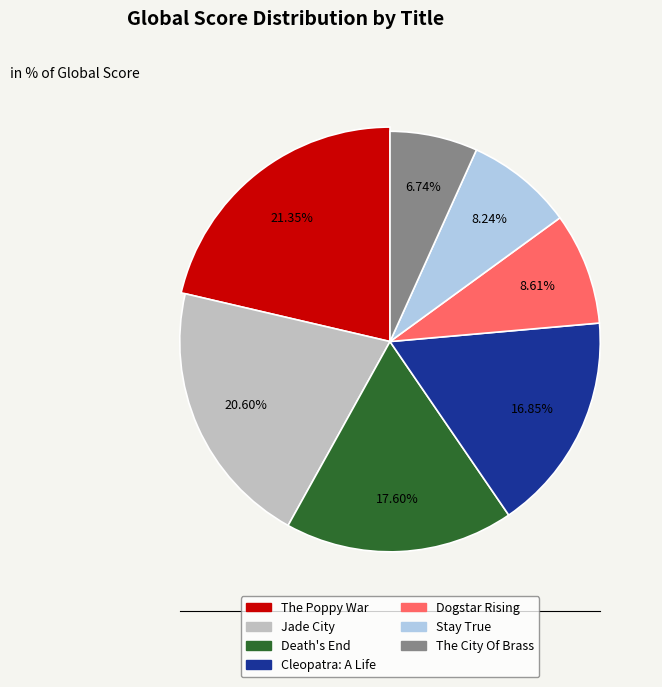

Between Cleopatra: A Life and Death's End, which is larger?

Death's End